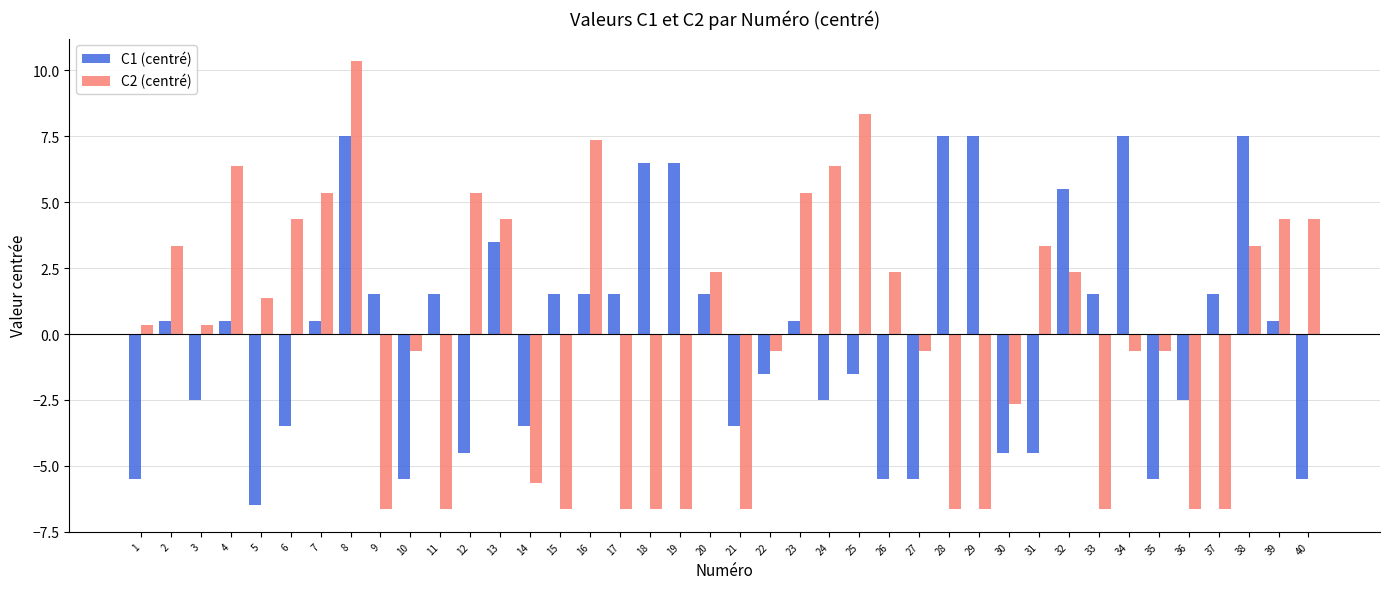

At which category is the sum across all series the highest?

8